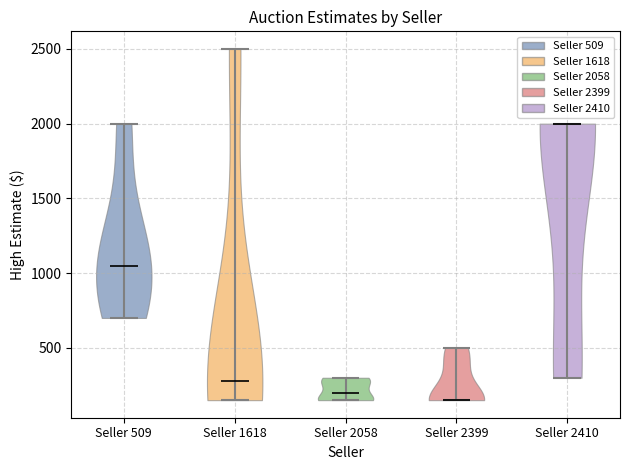

Where does the median line of the violin for Seller 2399 sit on the y-axis? The values are not printed on the chart, so give them approximately, as read against the axis.

150